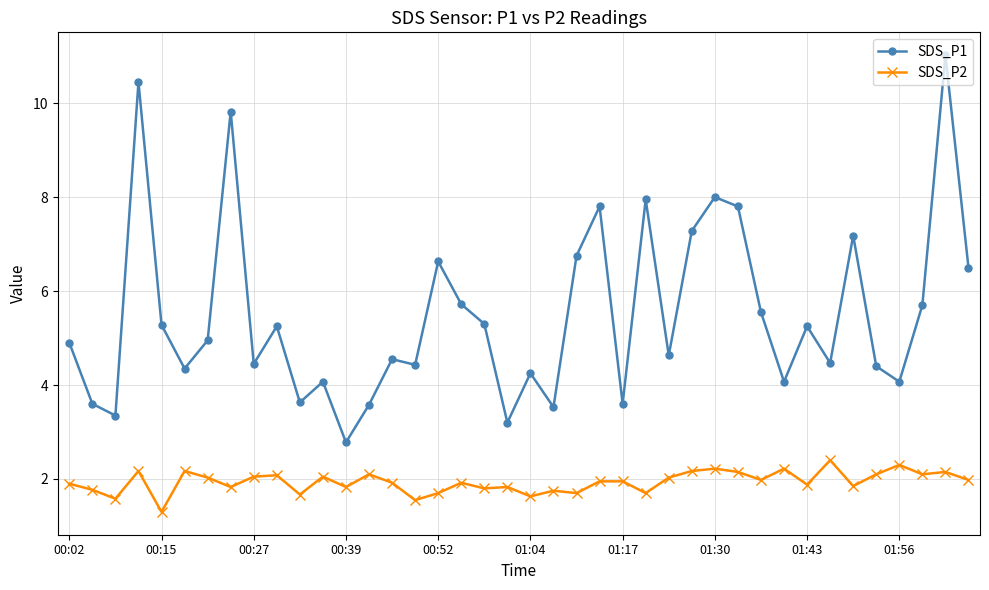

How many lines are shown in the chart?

2